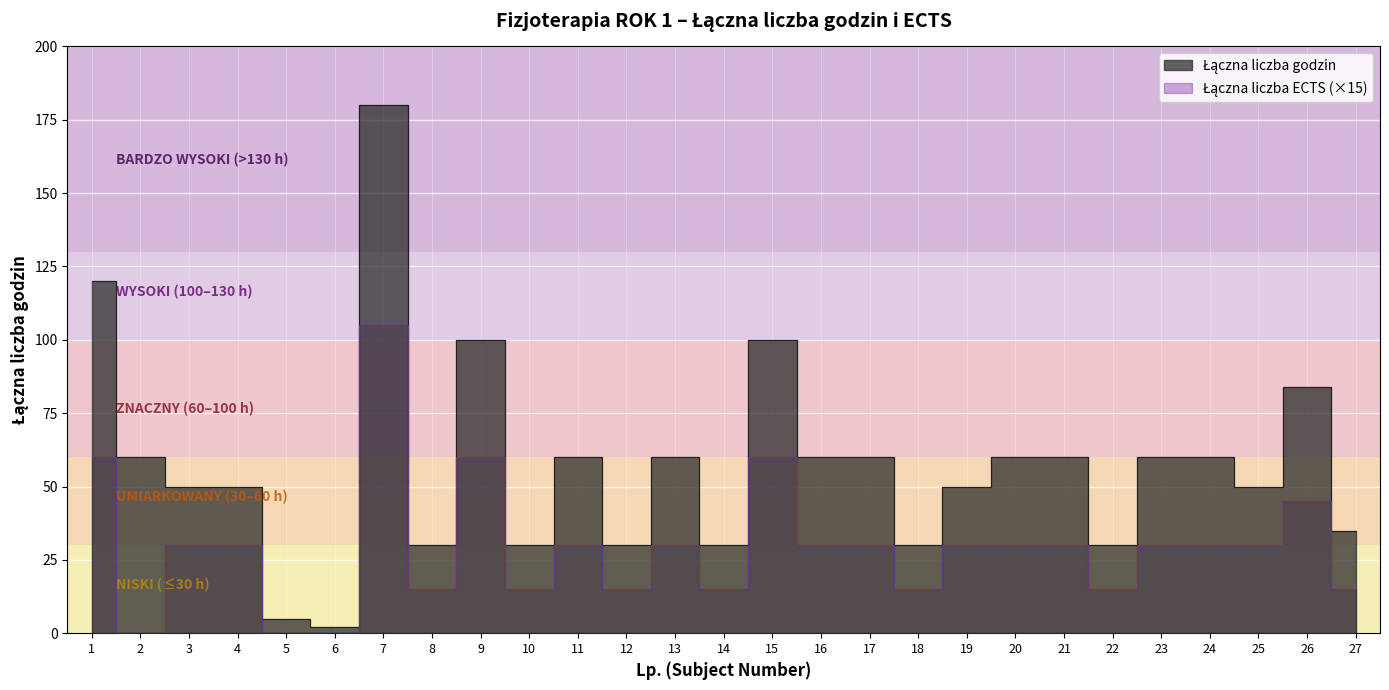

Rank the categories by Łączna liczba ECTS value from highest to lowest.

7, 1, 9, 15, 26, 3, 4, 11, 13, 16, 17, 19, 20, 21, 23, 24, 25, 8, 10, 12, 14, 18, 22, 27, 2, 5, 6